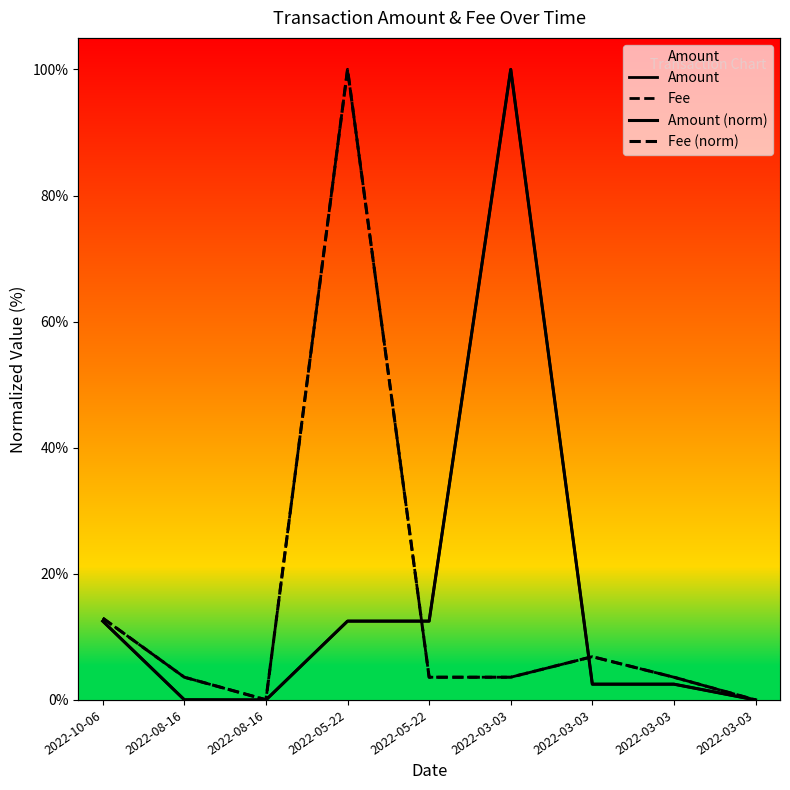

What is the sum of all Fee values?

134.3